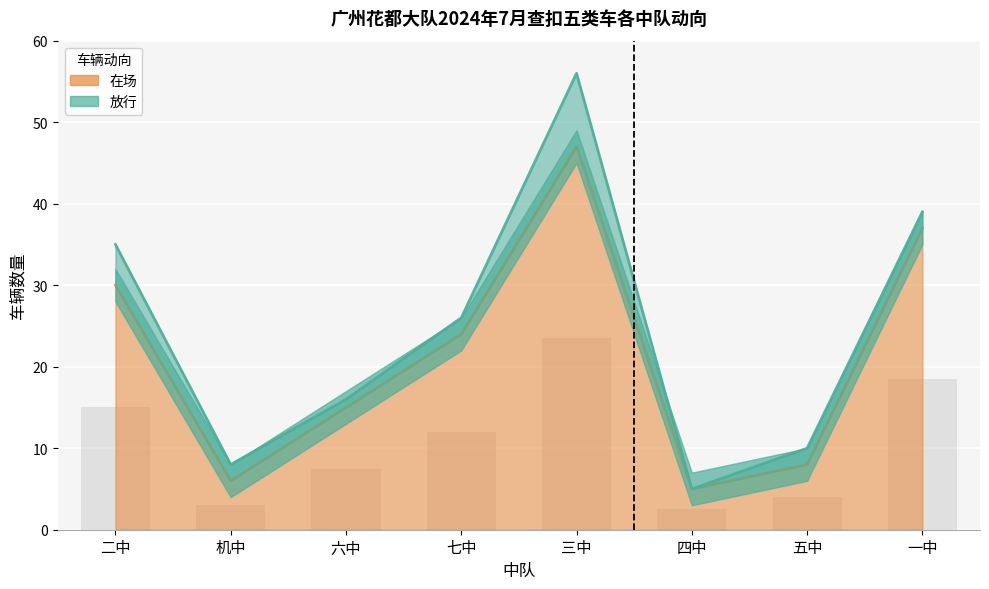

Is it true that the value at 六中 is 15?

True